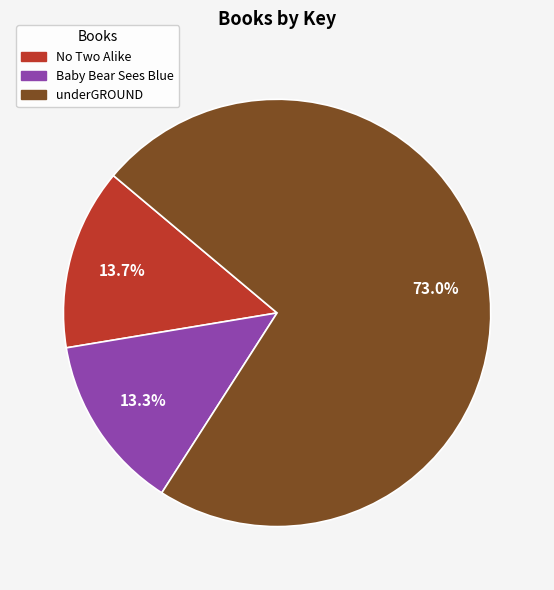

To the nearest percent, what portion does Baby Bear Sees Blue represent?

13%